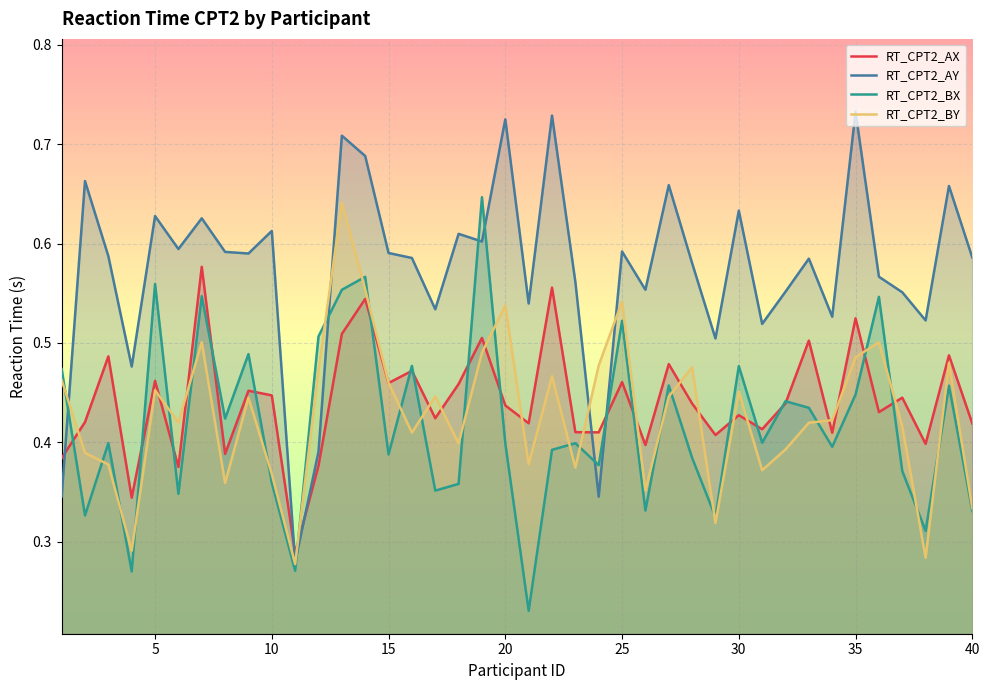

True or false: RT_CPT2_AX and RT_CPT2_AY intersect in this chart.

True